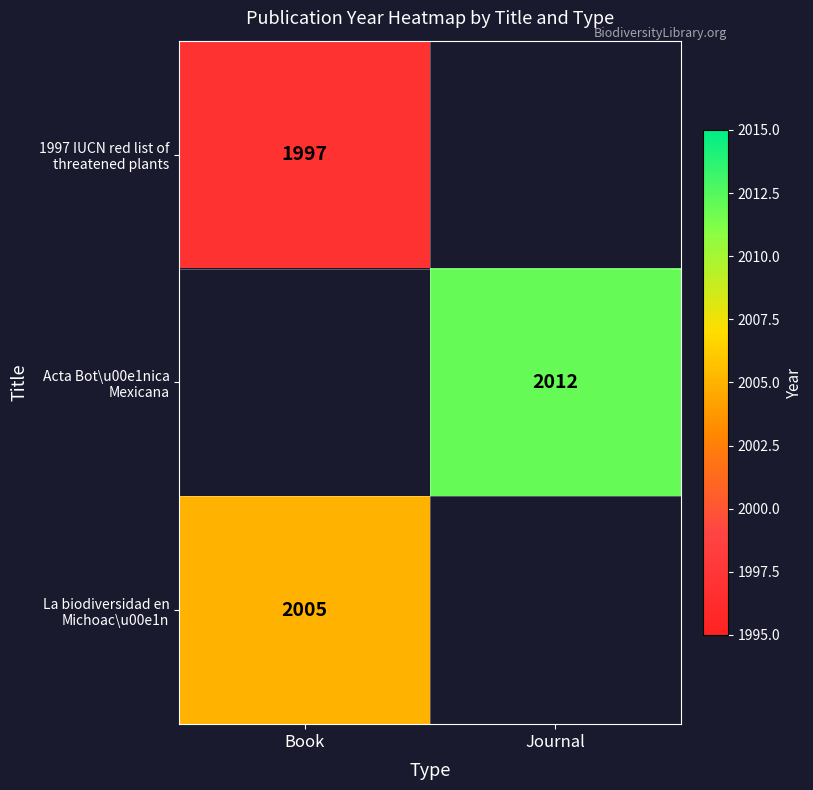

Between Book and Journal, which is larger?

Journal